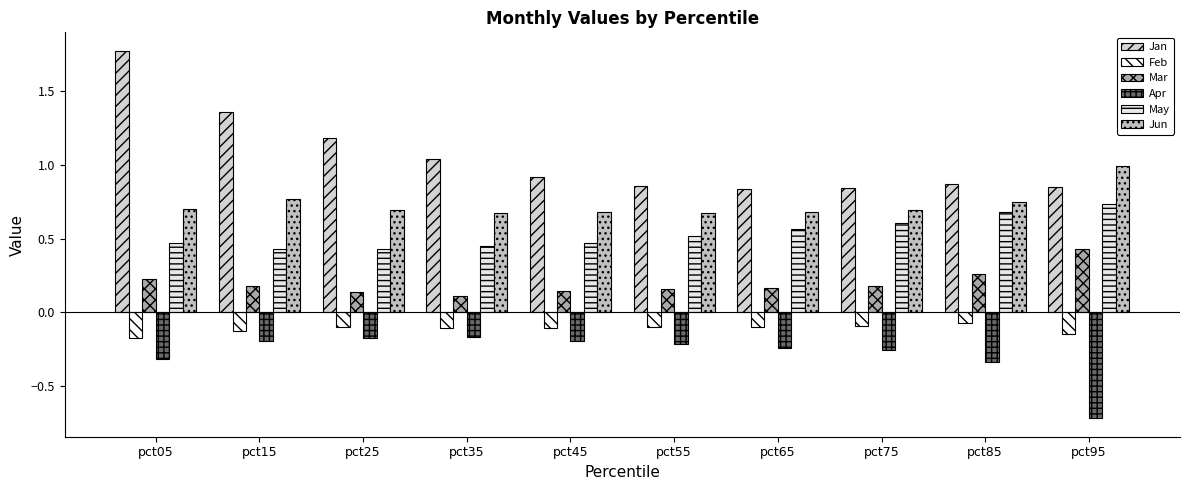

What is the greatest value displayed?

1.8